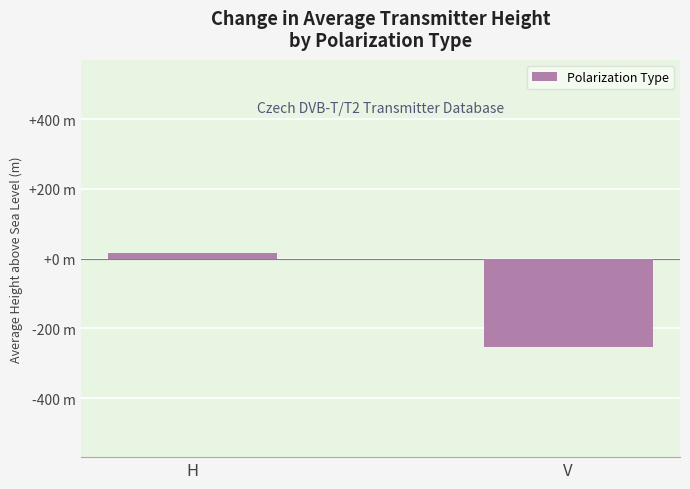

Does the chart contain any negative values?

Yes